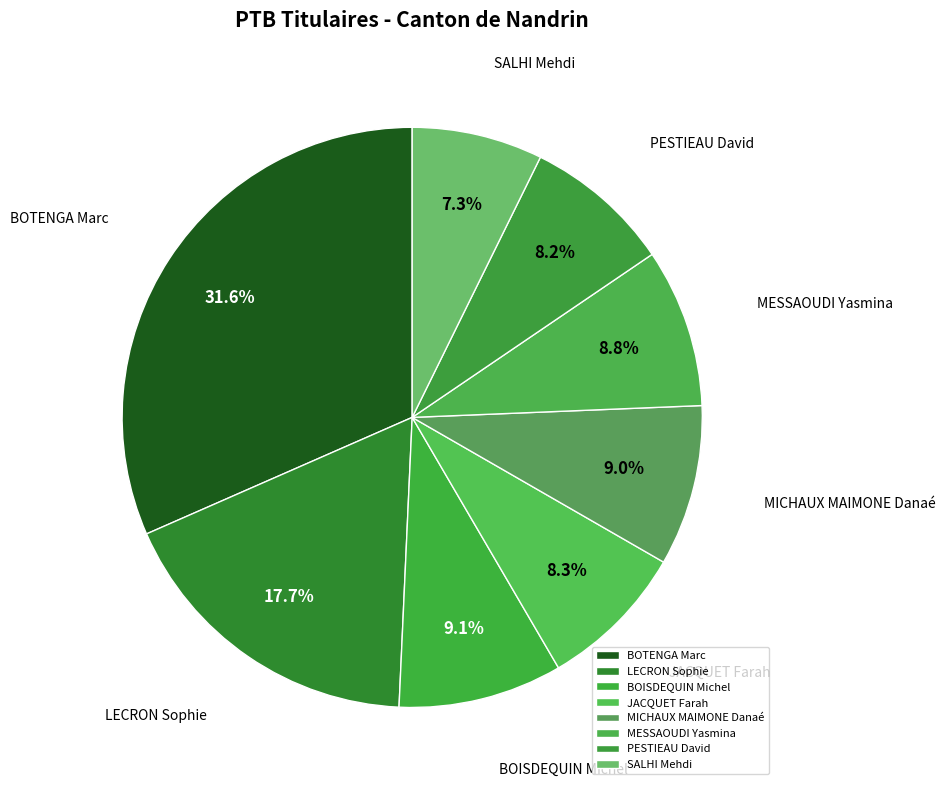

To the nearest percent, what is the combined percentage of SALHI Mehdi and JACQUET Farah?

16%